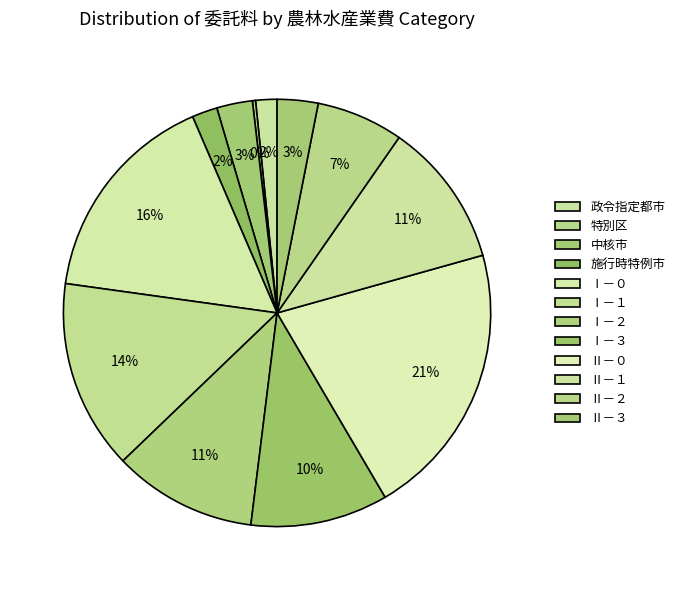

Rank the categories by value from lowest to highest.

特別区, 政令指定都市, 施行時特例市, 中核市, Ⅱ－３, Ⅱ－２, Ⅰ－３, Ⅰ－２, Ⅱ－１, Ⅰ－１, Ⅰ－０, Ⅱ－０